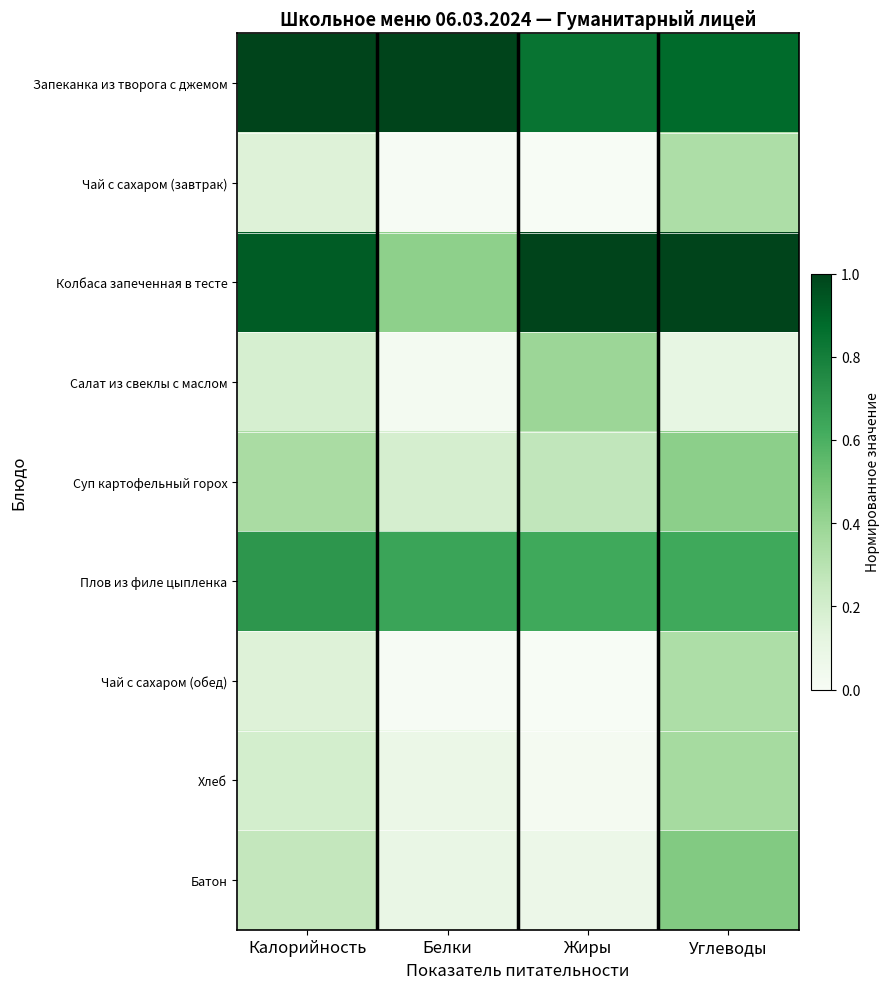

What is the maximum value shown in the chart?

1.0